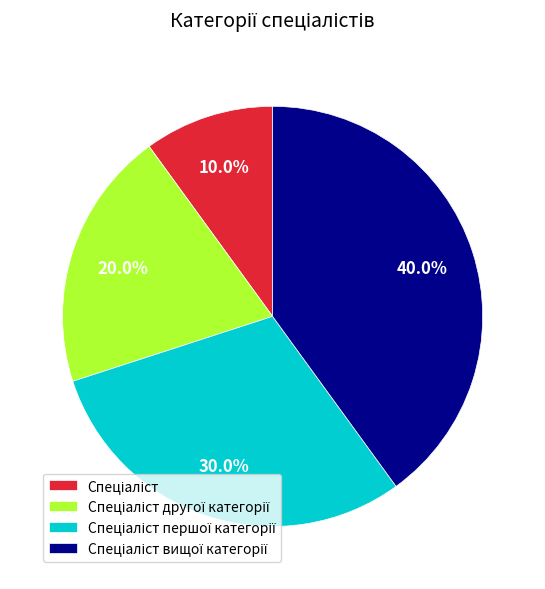

Is there any slice that represents more than half of the pie?

No